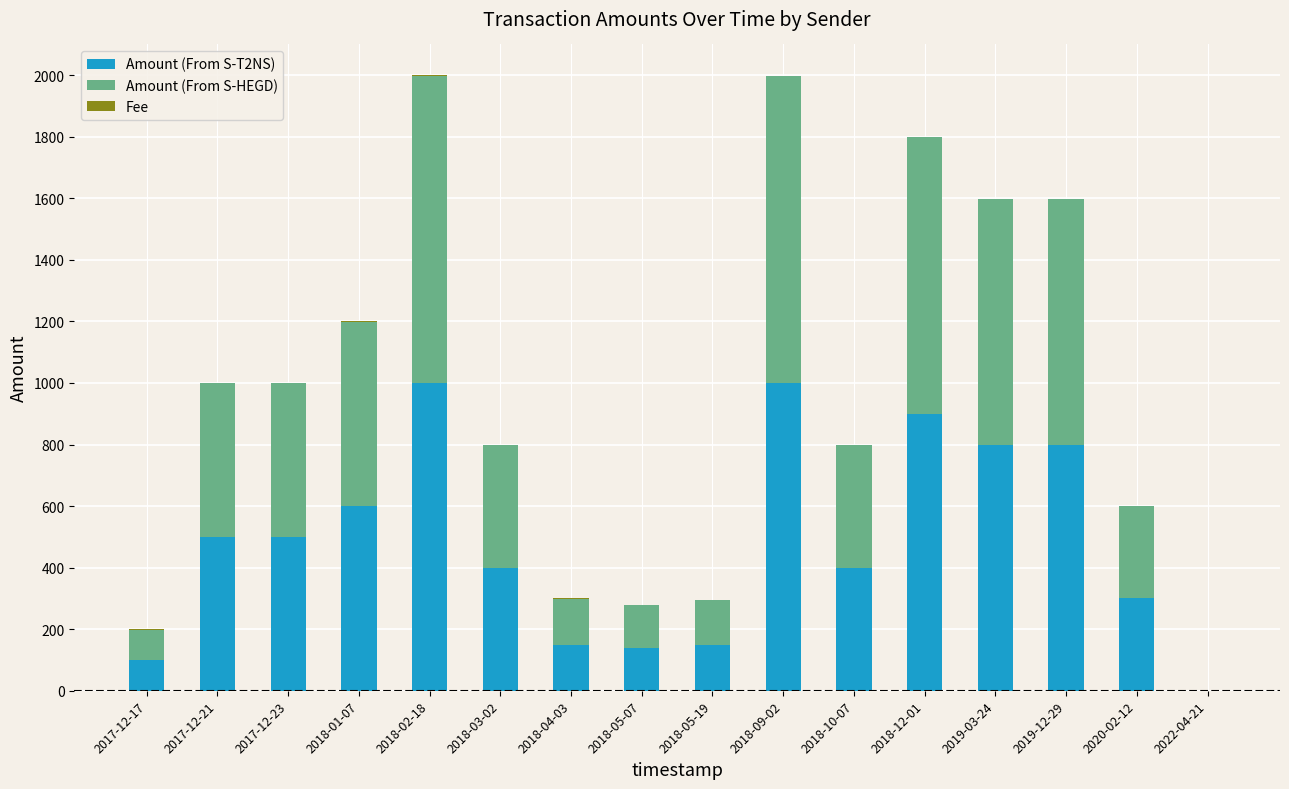

The value of Amount (From S-T2NS) at 2019-03-24 is 800.0. True or false?

True